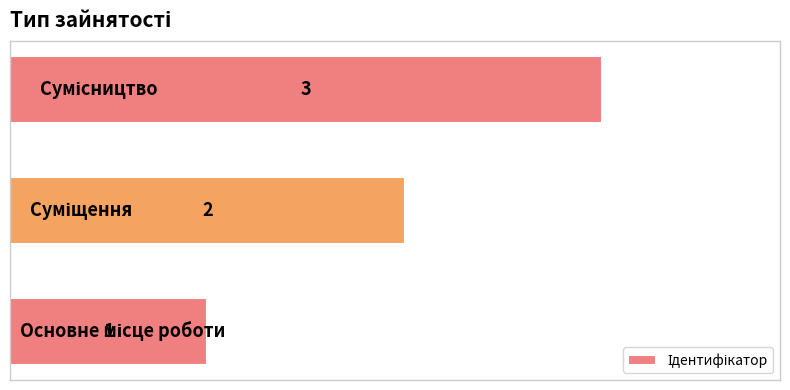

How many distinct data groups are displayed?

1